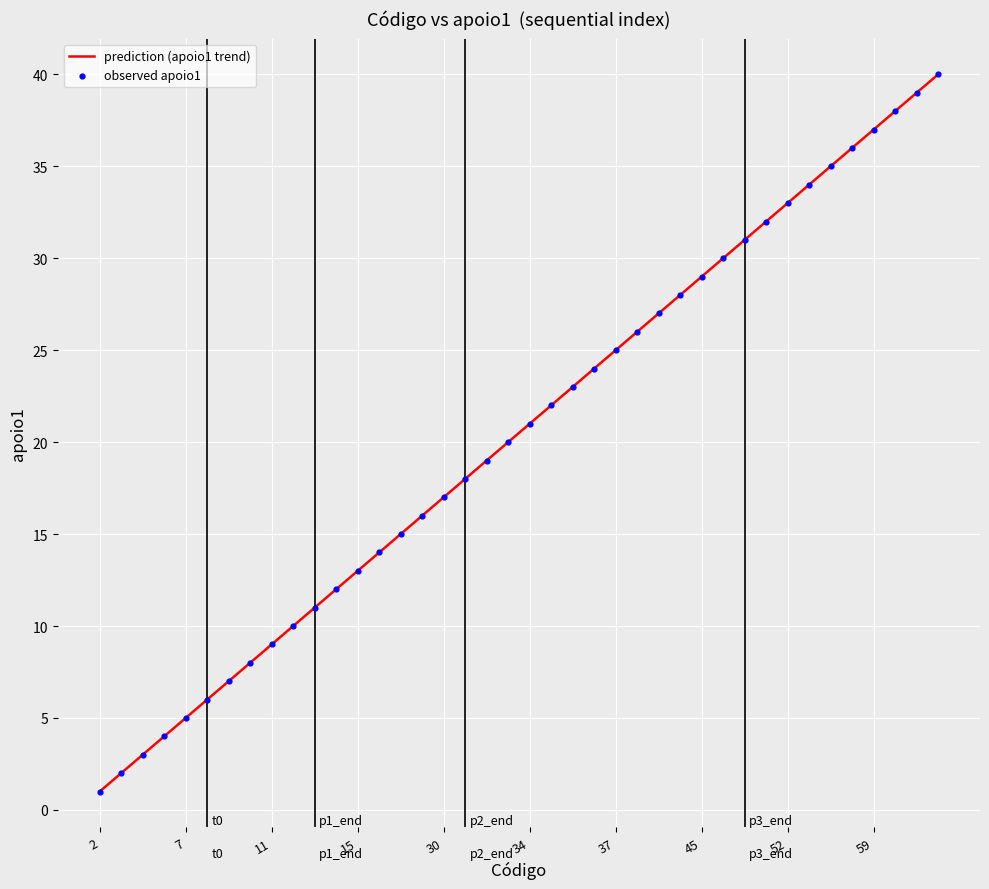

Approximately how many times larger is the value at 42 compared to 57?

0.8